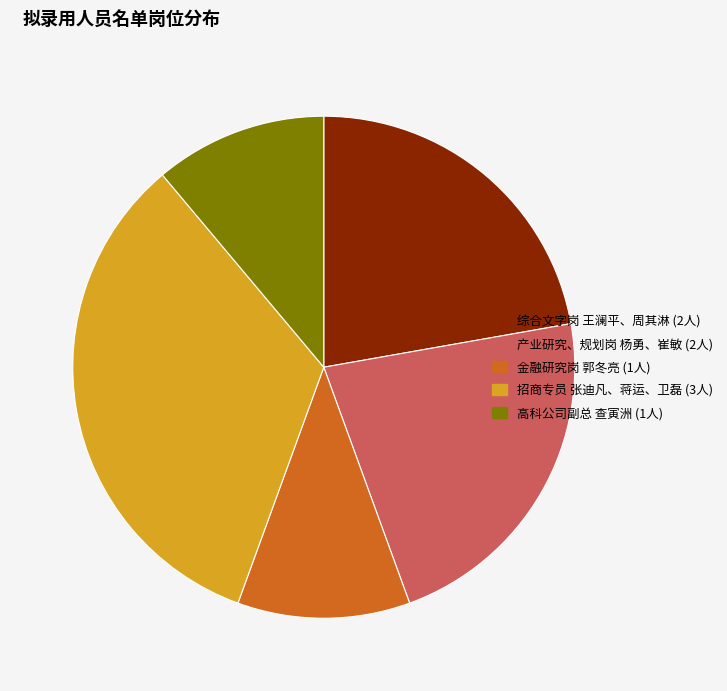

What is the ratio of the value at 综合文字岗 to the value at 高科公司副总?

2.0